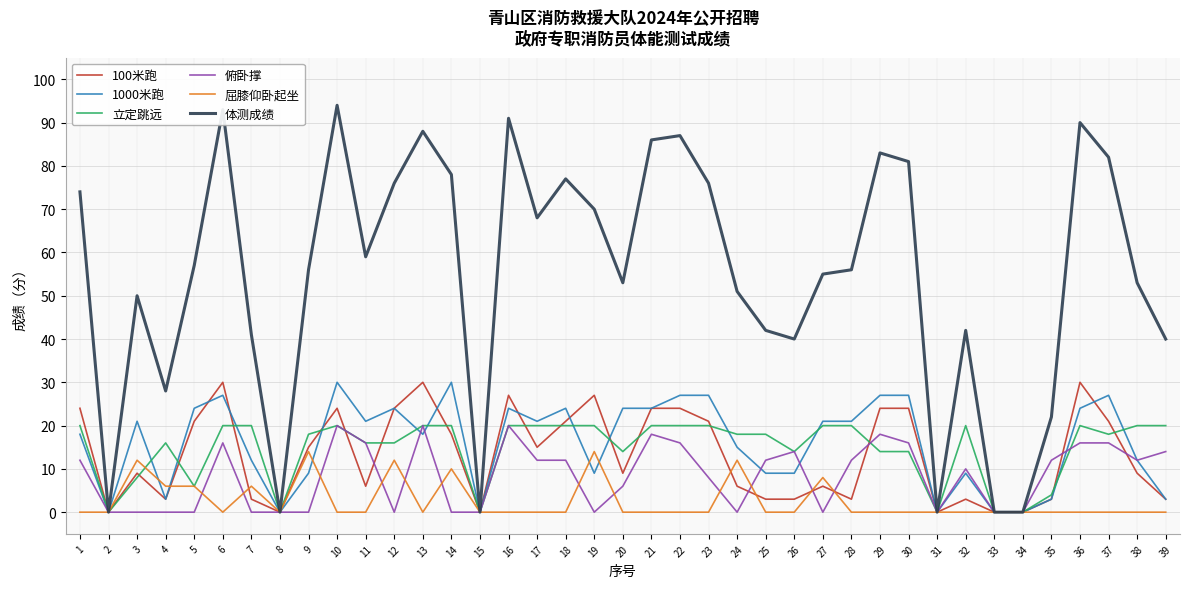

Where is the first local maximum for 立定跳远?

4